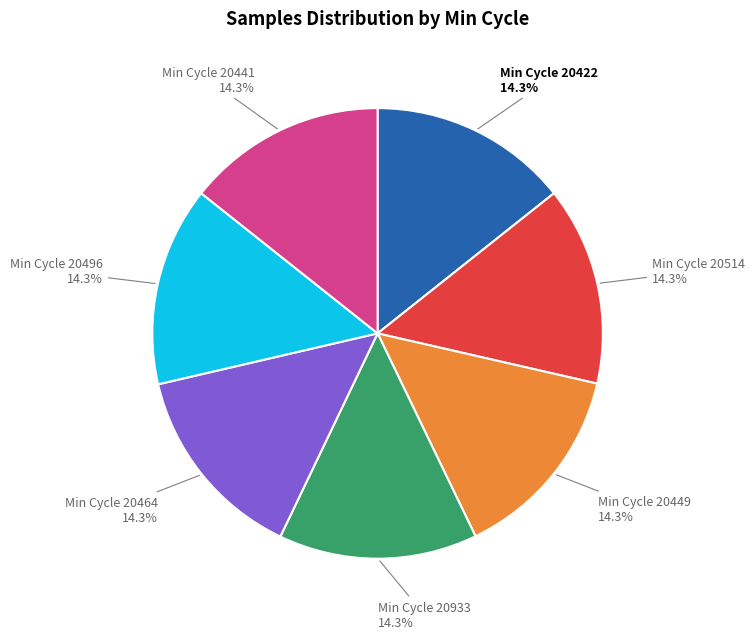

How many slices are in this pie chart?

7